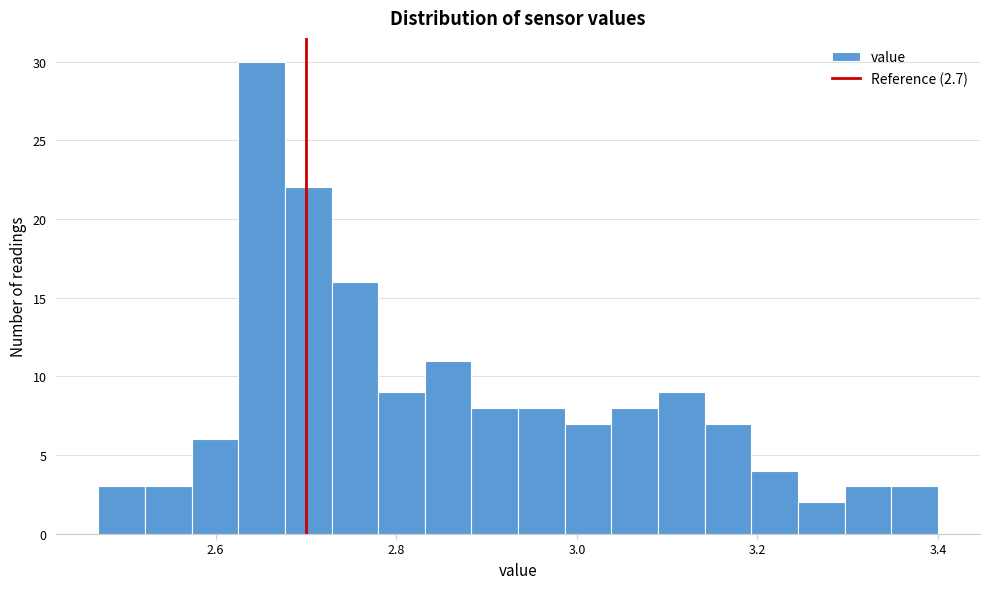

Read against the x-axis, roughly where is the centre of the tallest bar?

2.66